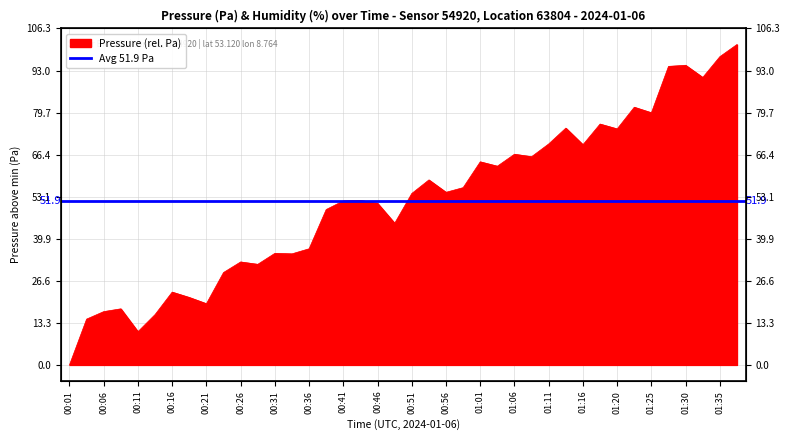

At which category does the chart reach its minimum across all series?

00:01